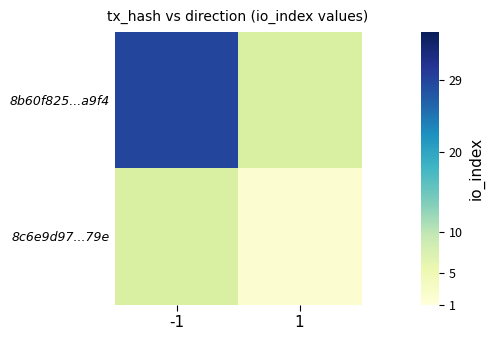

At how many categories does at least one series exceed 23?

1